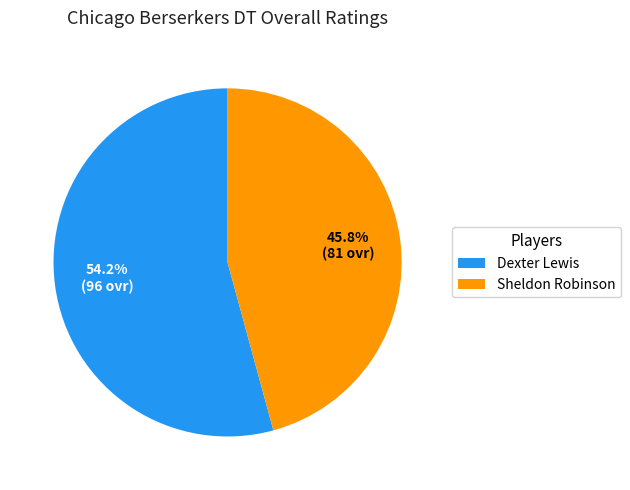

Rank the categories by value from lowest to highest.

Sheldon Robinson, Dexter Lewis